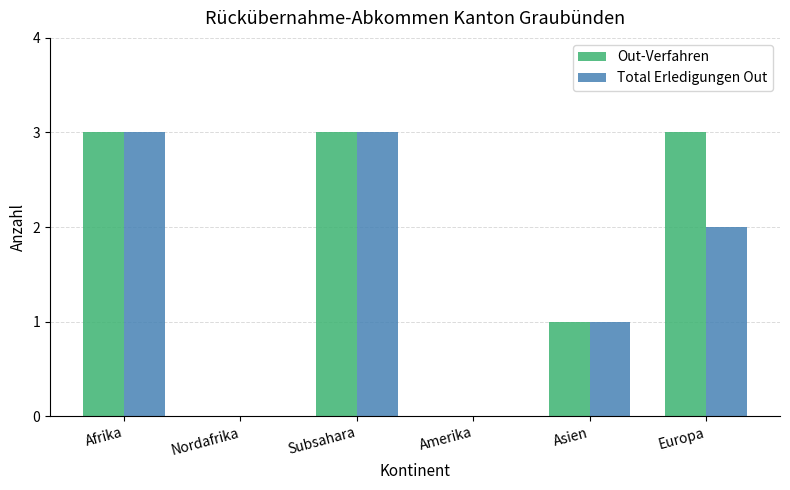

Reading left to right, what are all the values shown in this chart?

Out-Verfahren: 3	0	3	0	1	3
Total Erledigungen Out: 3	0	3	0	1	2